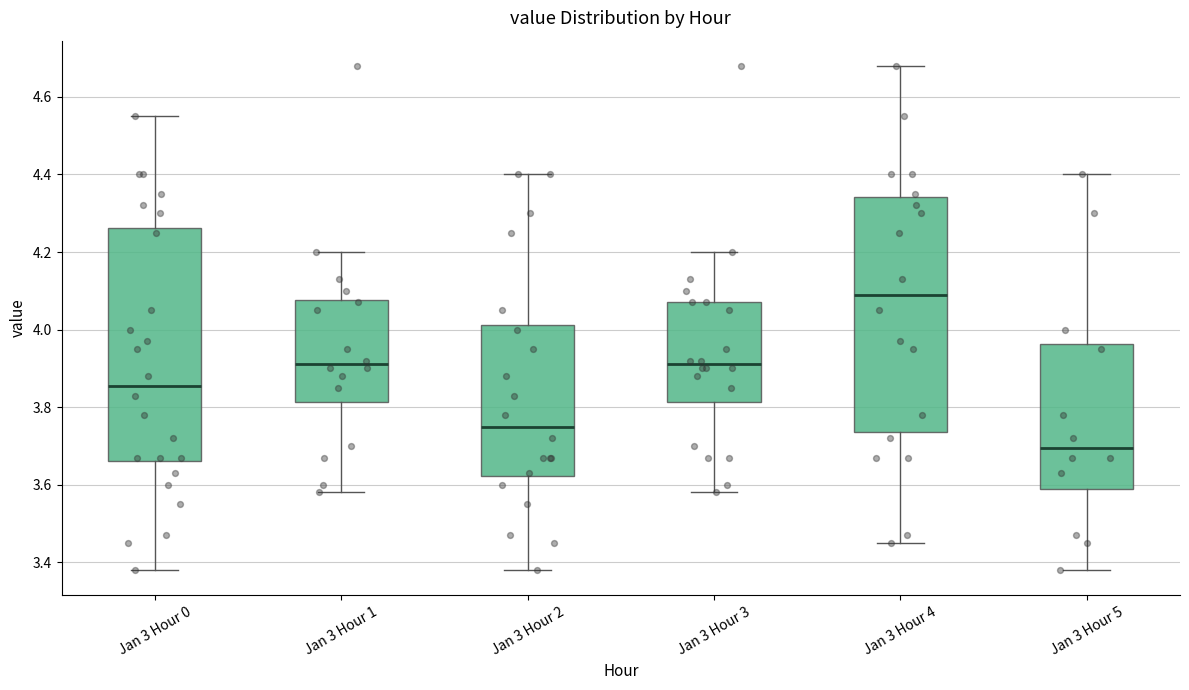

Reading left to right, transcribe this box plot: for each box, give where its median line is, the range the box spans, and where its two whiskers end, as read against the y-axis. The values are not printed on the chart, so give them approximately, as read against the axis.

Jan 3 Hour 0: median 3.86, box 3.66 to 4.26, whiskers 3.38 to 4.56
Jan 3 Hour 1: median 3.92, box 3.82 to 4.08, whiskers 3.58 to 4.20
Jan 3 Hour 2: median 3.76, box 3.62 to 4.02, whiskers 3.38 to 4.40
Jan 3 Hour 3: median 3.92, box 3.82 to 4.08, whiskers 3.58 to 4.20
Jan 3 Hour 4: median 4.10, box 3.74 to 4.34, whiskers 3.46 to 4.68
Jan 3 Hour 5: median 3.70, box 3.60 to 3.96, whiskers 3.38 to 4.40